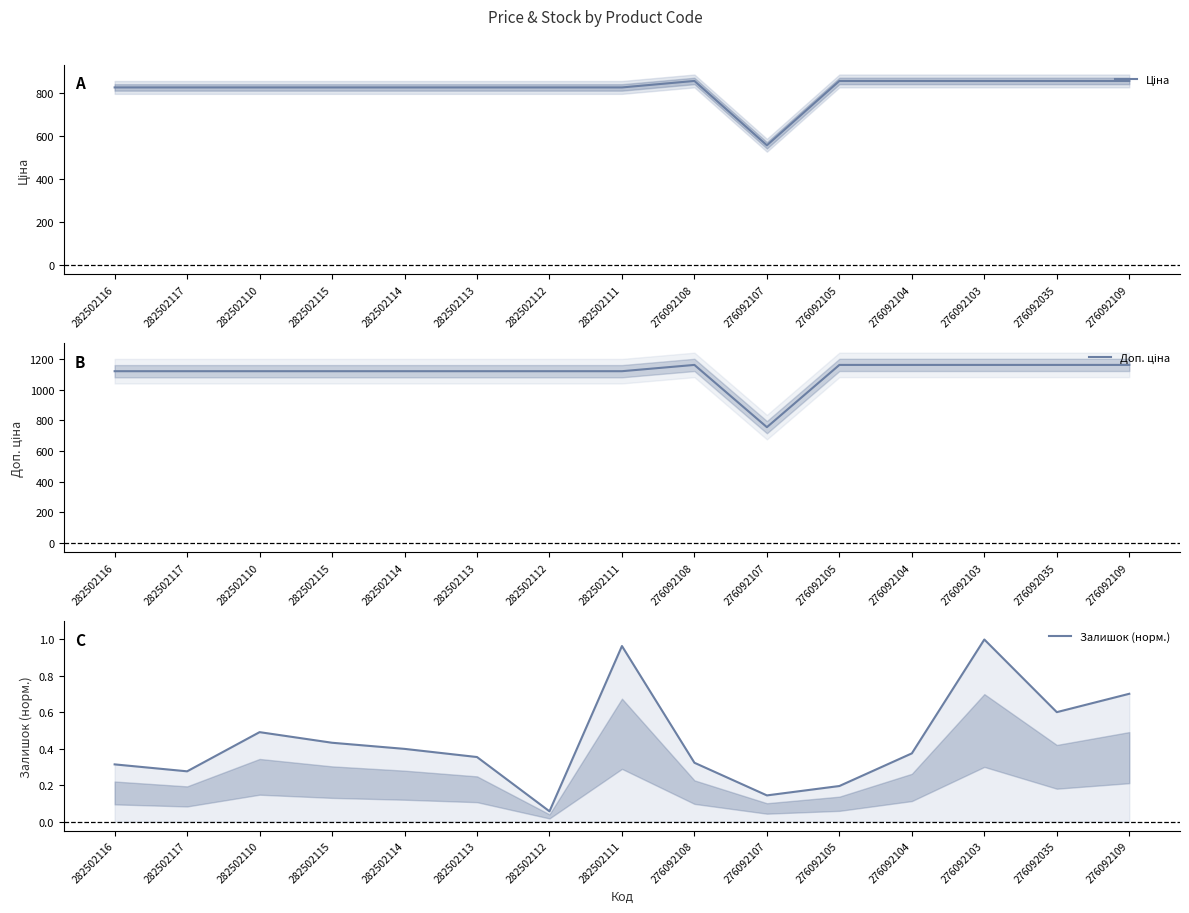

Which series has the largest range (max minus min)?

Доп. ціна